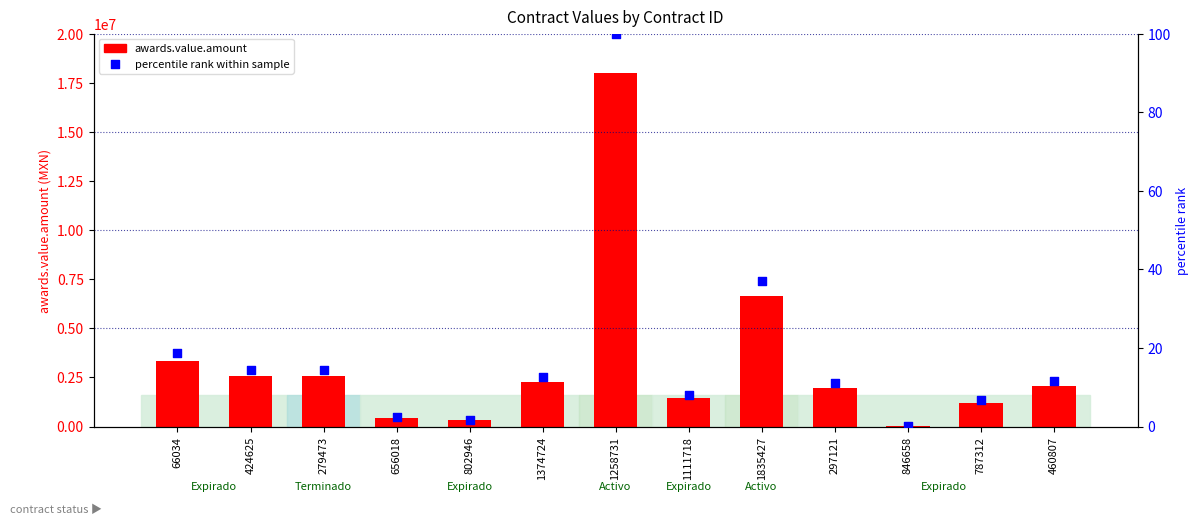

Which series contains the lowest Y value?

percentile rank within sample